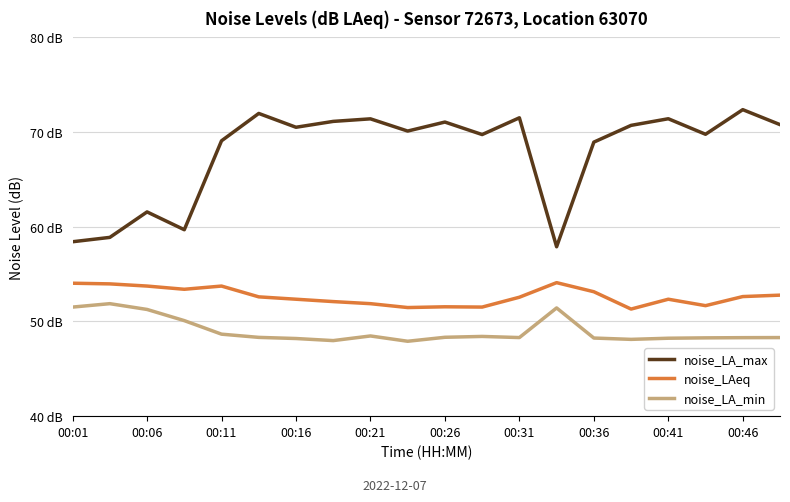

Which series has the largest total across all categories?

noise_LA_max